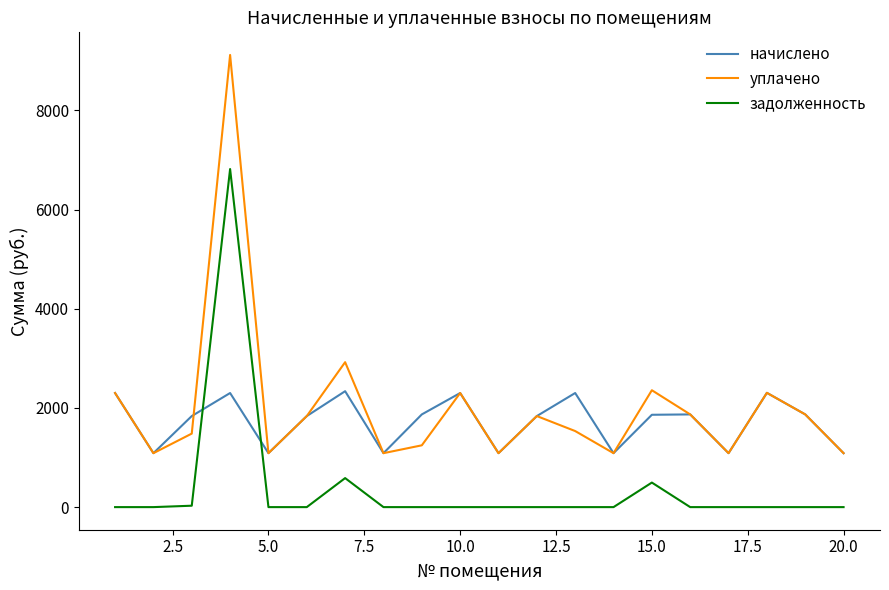

How many lines are shown in the chart?

3